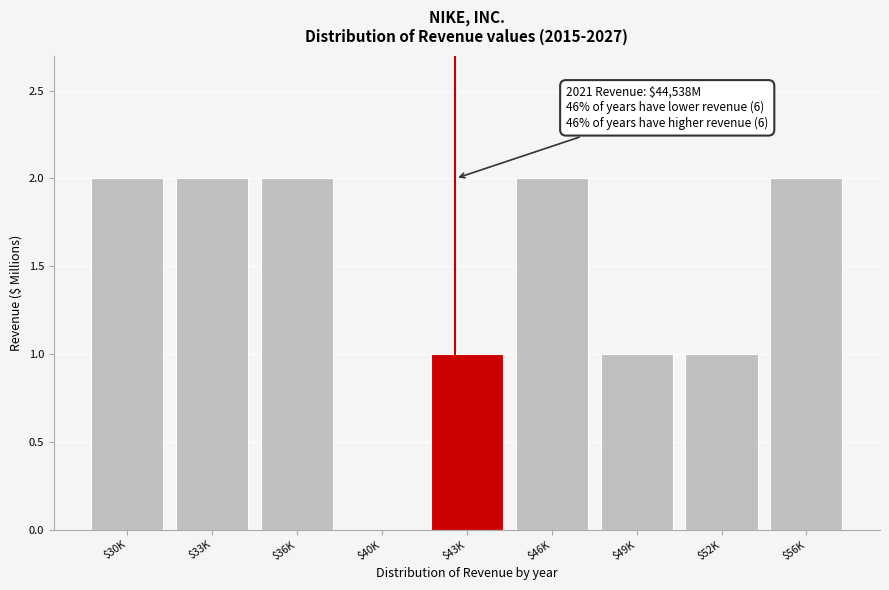

The chart shows a value of 3 at $33K. True or false?

False